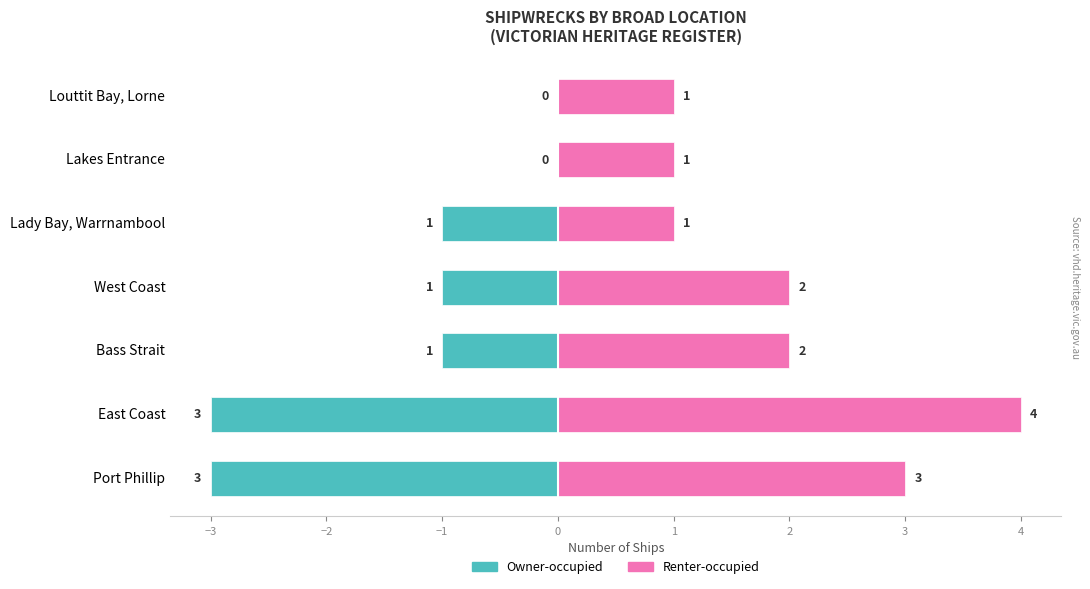

What is the sum of the Renter-occupied values at Louttit Bay, Lorne and Lakes Entrance?

2